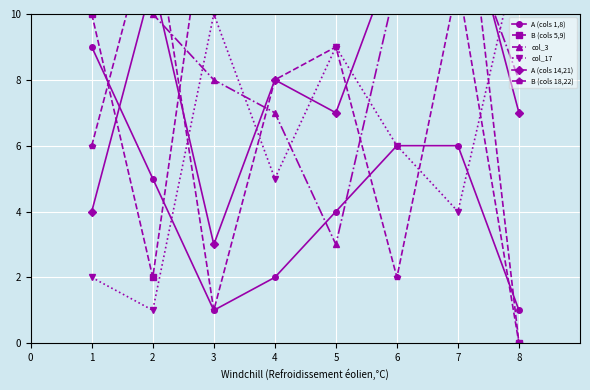

Is it true that A (cols 1,8) equals 4 at 5?

True